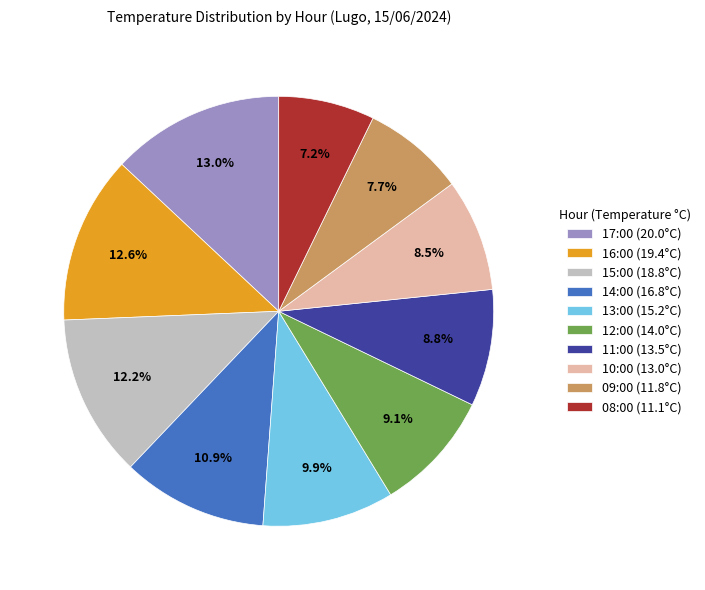

True or false: 12:00 accounts for 21% of the total.

False